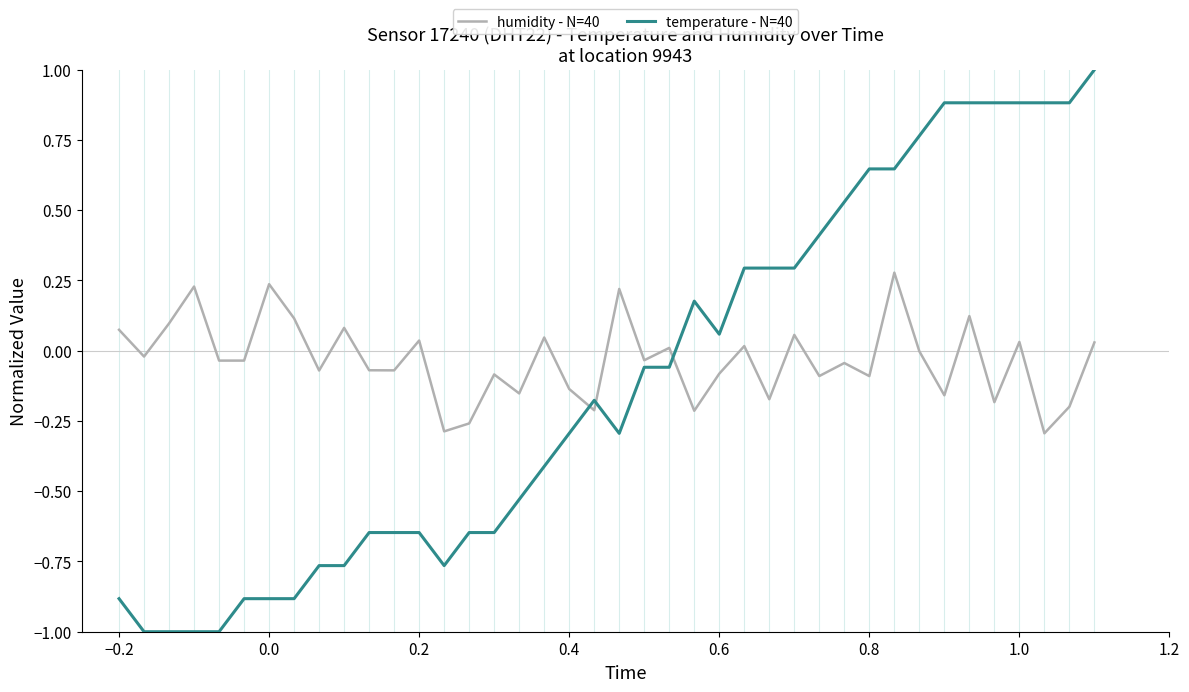

Which series has the largest range (max minus min)?

temperature - N=40